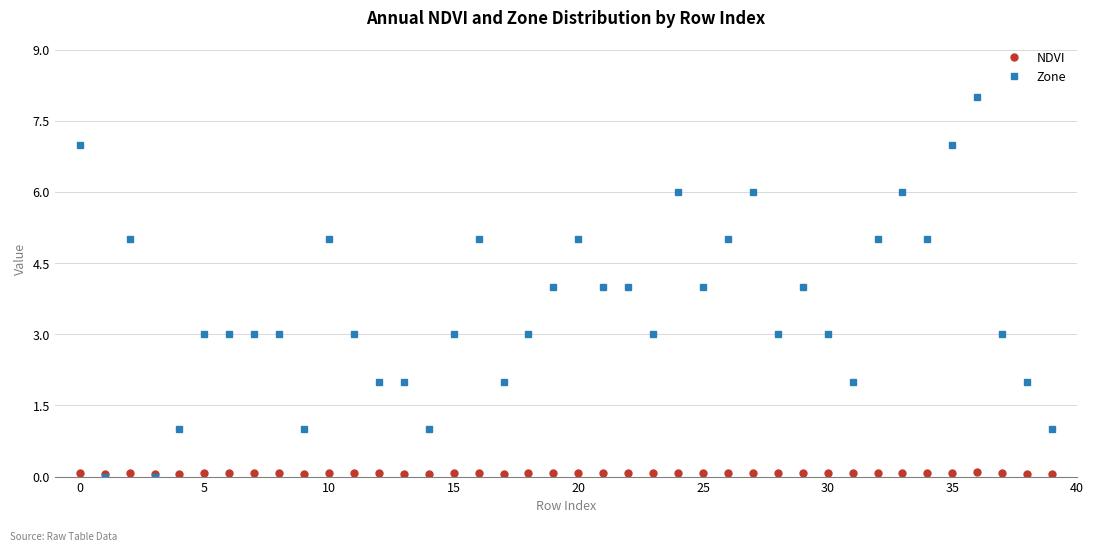

What is the greatest value displayed?

8.0